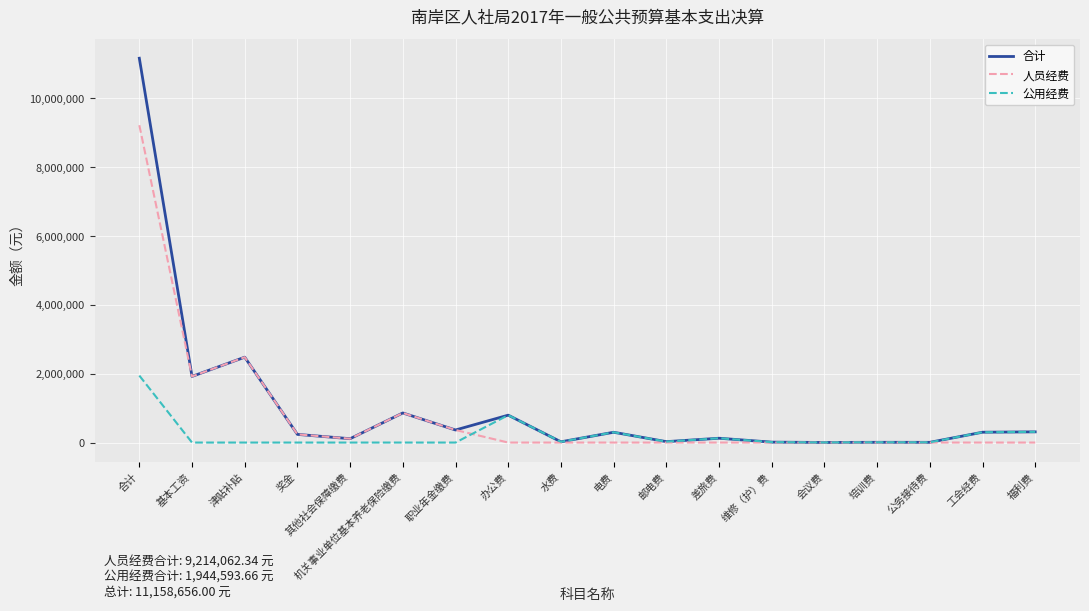

What are all the series names shown in the legend?

合计, 人员经费, 公用经费